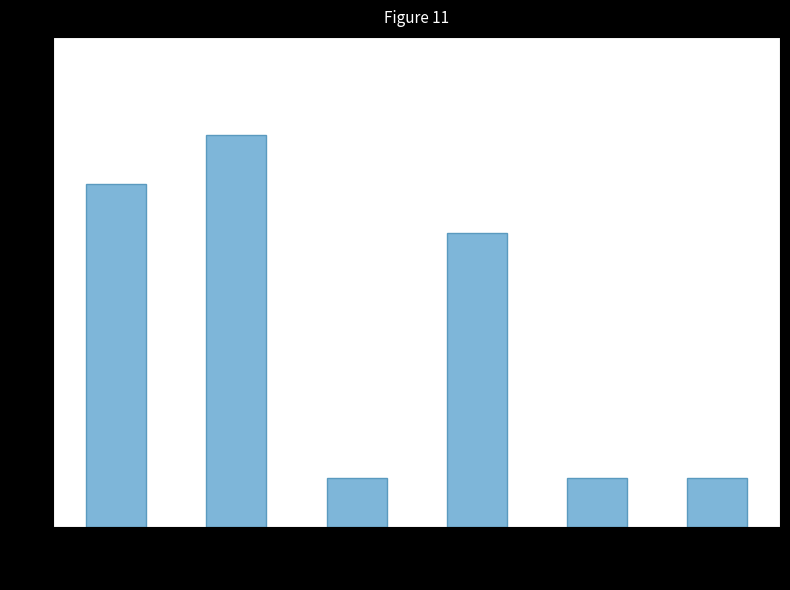

What value does the data have at OUVIDORIA
- SUGESTÃO?

1